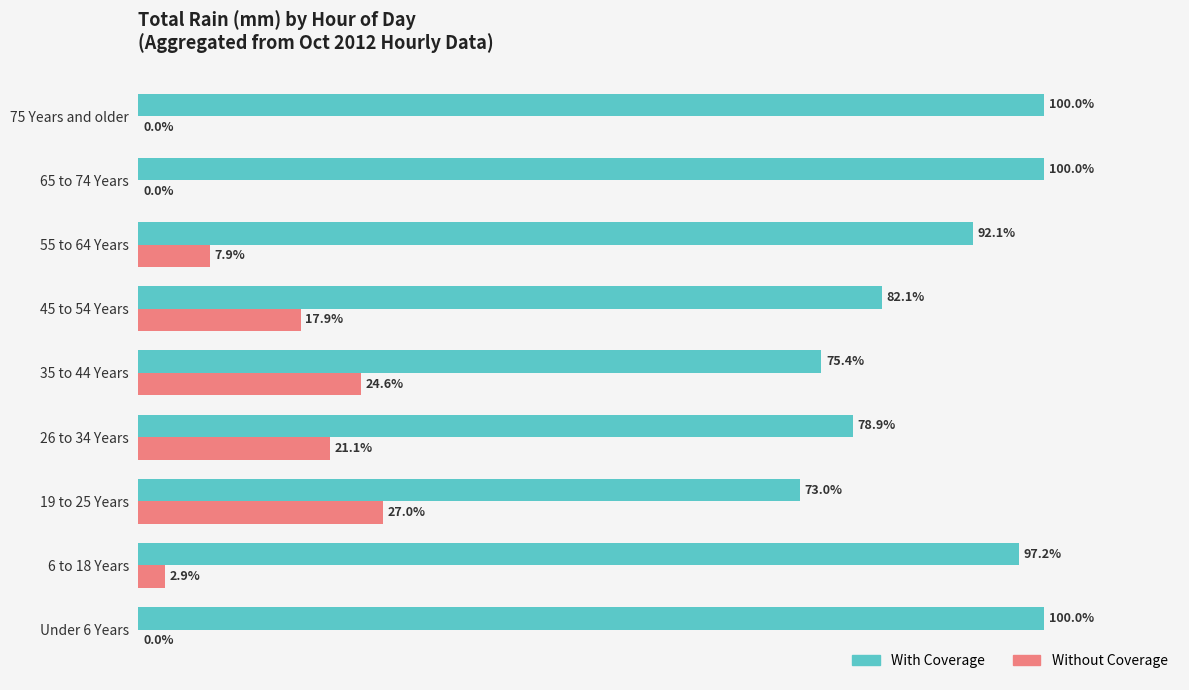

At which label is With Coverage closest to 86?

45 to 54 Years